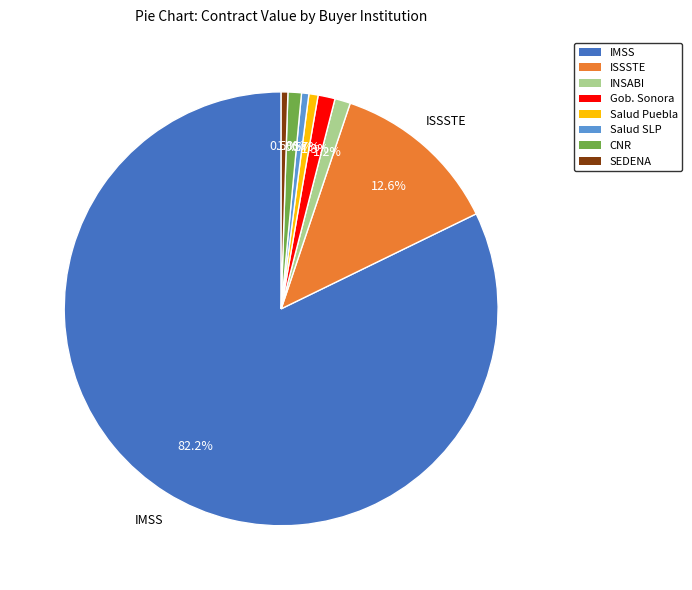

Is there any slice that represents more than half of the pie?

Yes